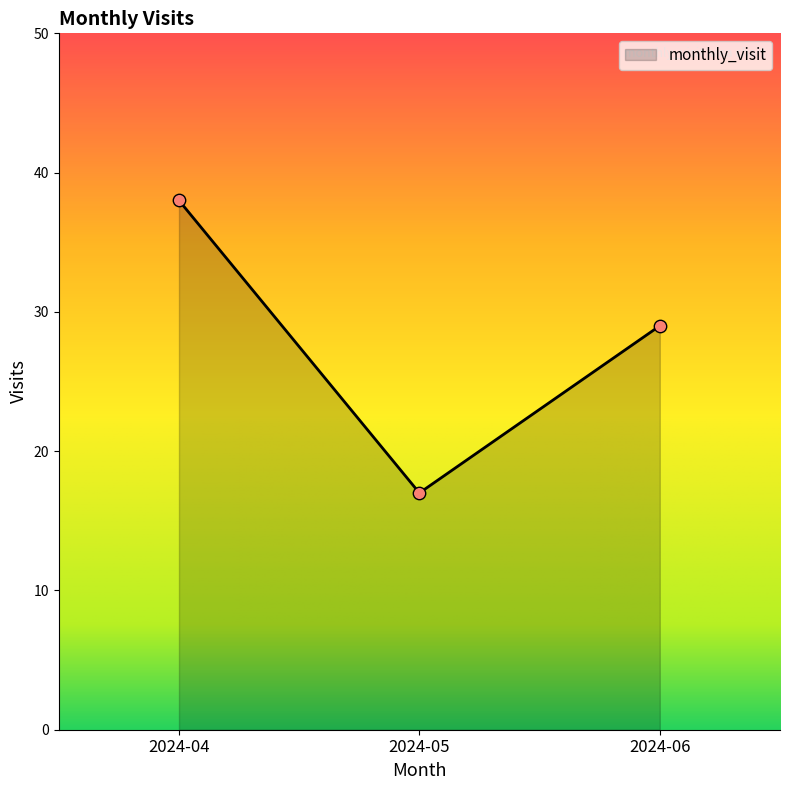

Which has a higher value, 2024-05 or 2024-04?

2024-04